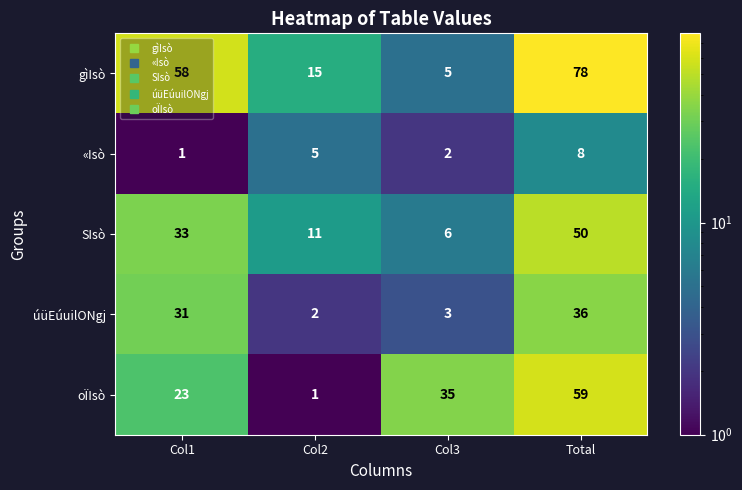

What is the spread (max minus min) of values at Col3?

33